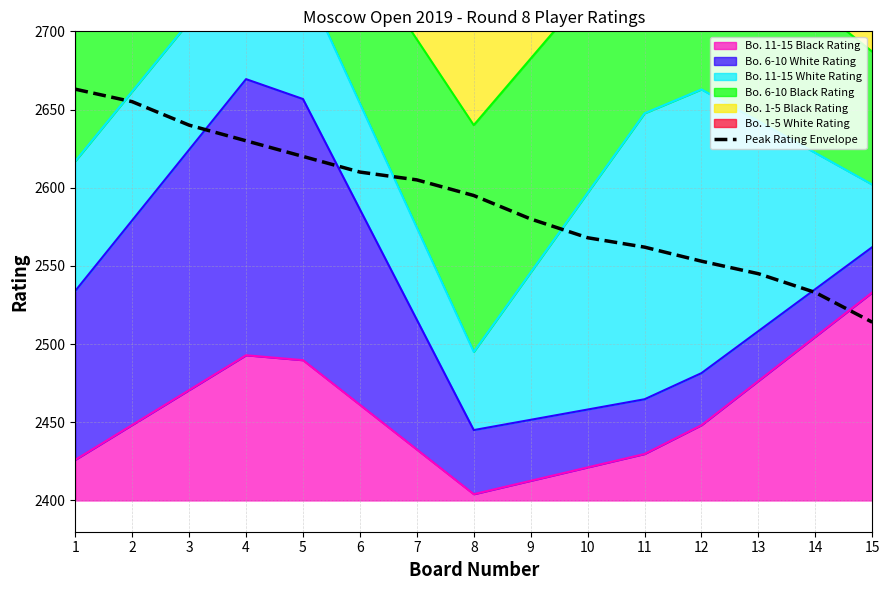

True or false: the data has more than 0 interior local peaks.

False